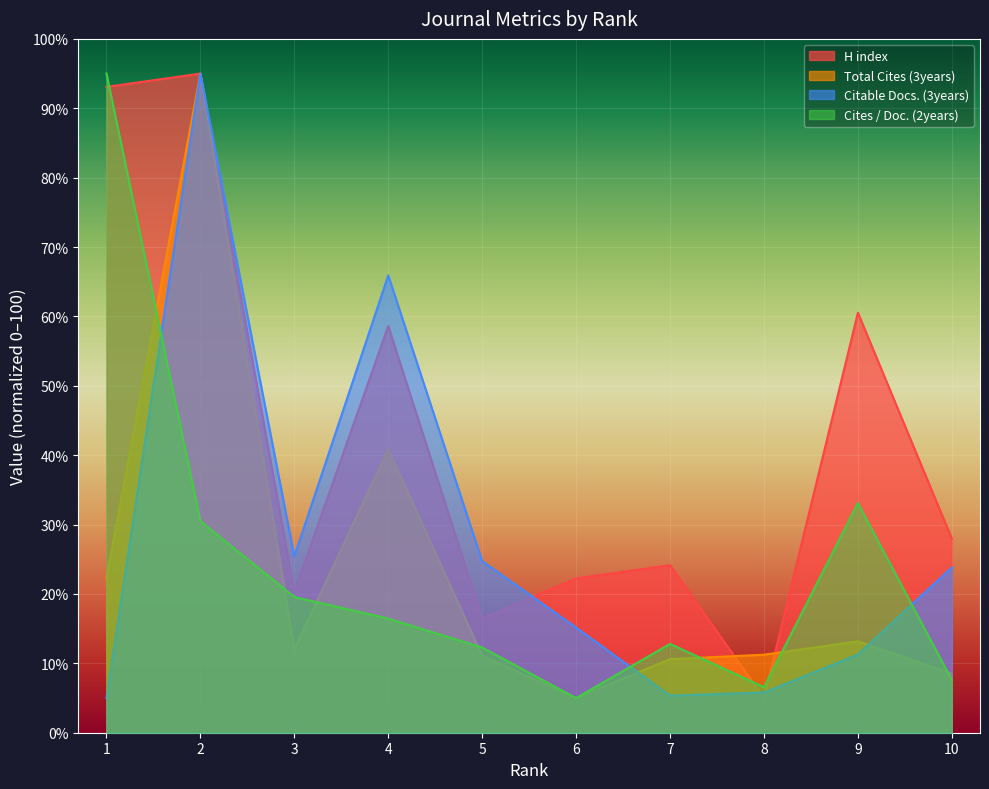

What are all the series names shown in the legend?

H index, Total Cites (3years), Citable Docs. (3years), Cites / Doc. (2years)